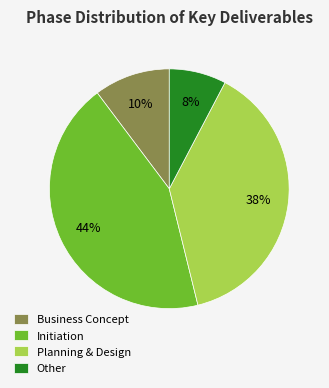

Is it true that Business Concept is 10% of the pie?

True